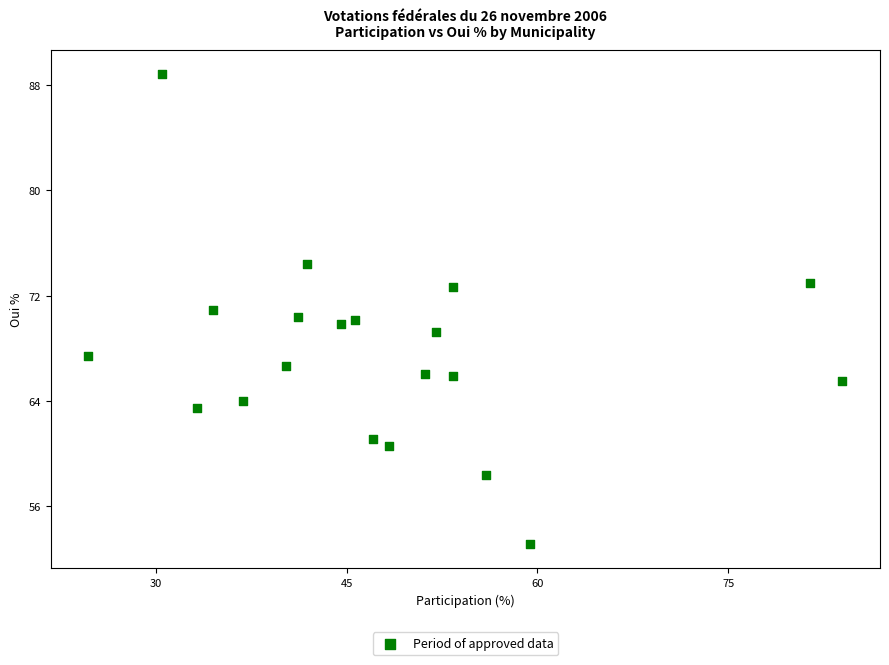

What is the range of X values (max minus min)?

59.2